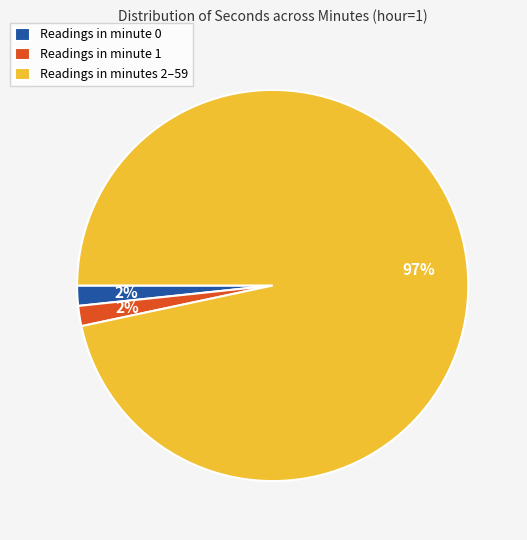

Which slice is the largest?

Readings in minutes 2–59